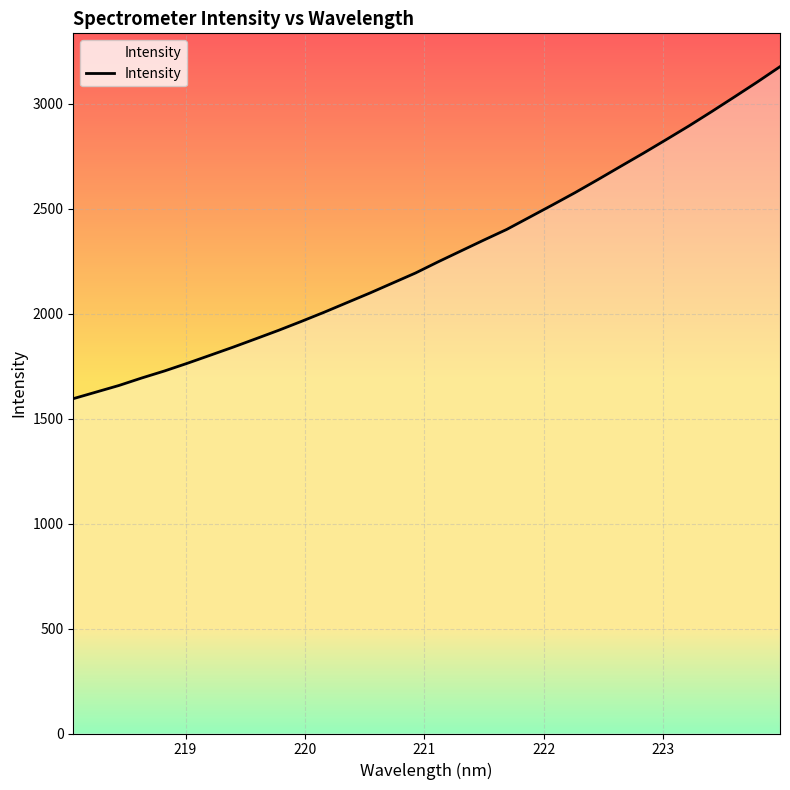

What is the maximum value shown in the chart?

3177.6